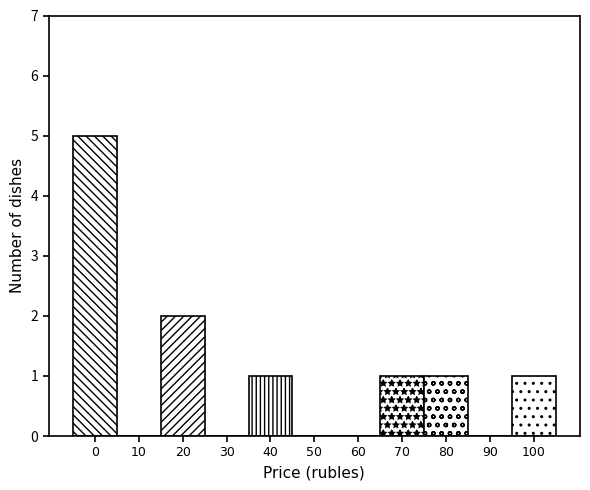

Reading left to right, list all the values displayed in this chart.

0=5	10=0	20=2	30=0	40=1	50=0	60=0	70=1	80=1	90=0	100=1